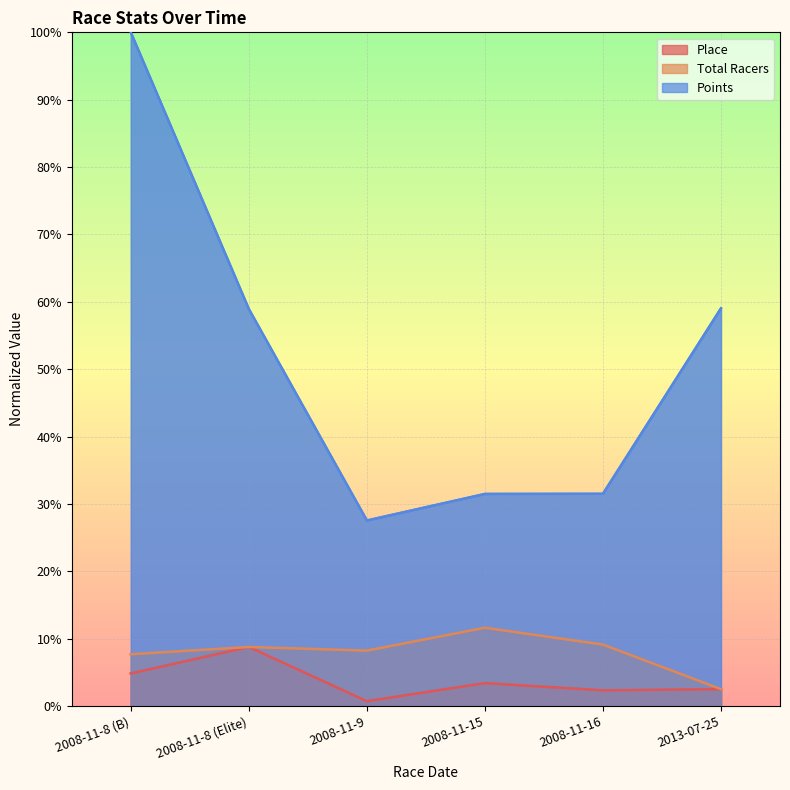

Where does the Place series first go above 3?

2008-11-8 (B)